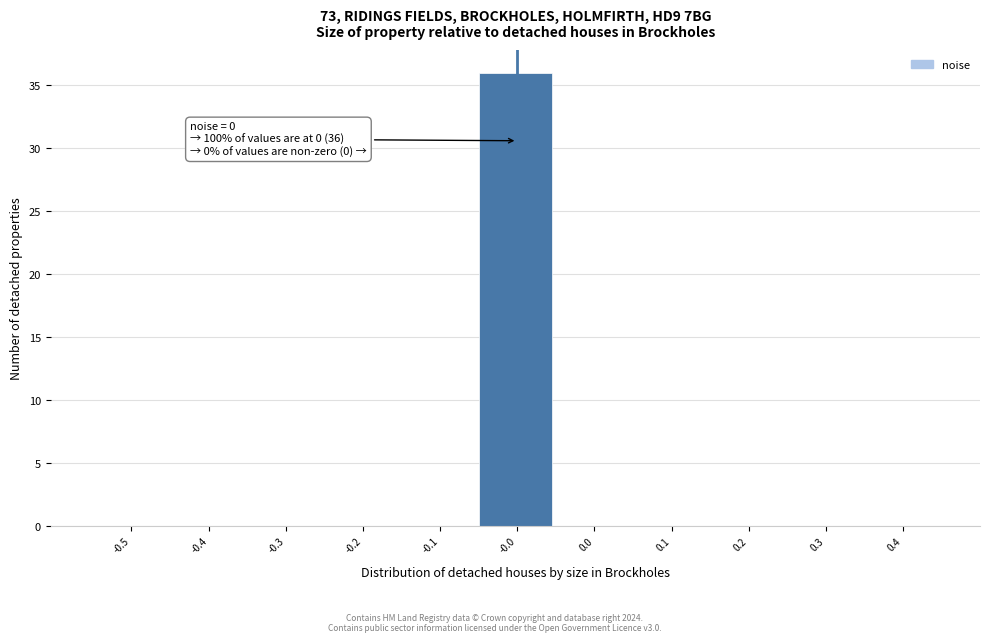

Reading right to left, extract all data points from this chart.

0.4=0	0.3=0	0.2=0	0.1=0	0.0=0	-0.0=36	-0.1=0	-0.2=0	-0.3=0	-0.4=0	-0.5=0